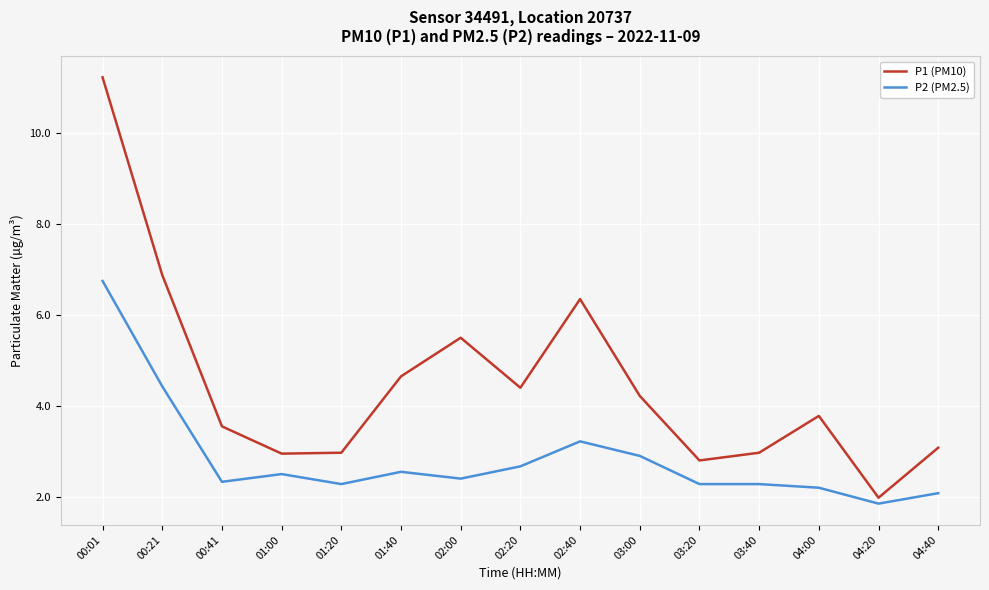

What is the sum of the P1 (PM10) values at 03:00 and 02:00?

9.7